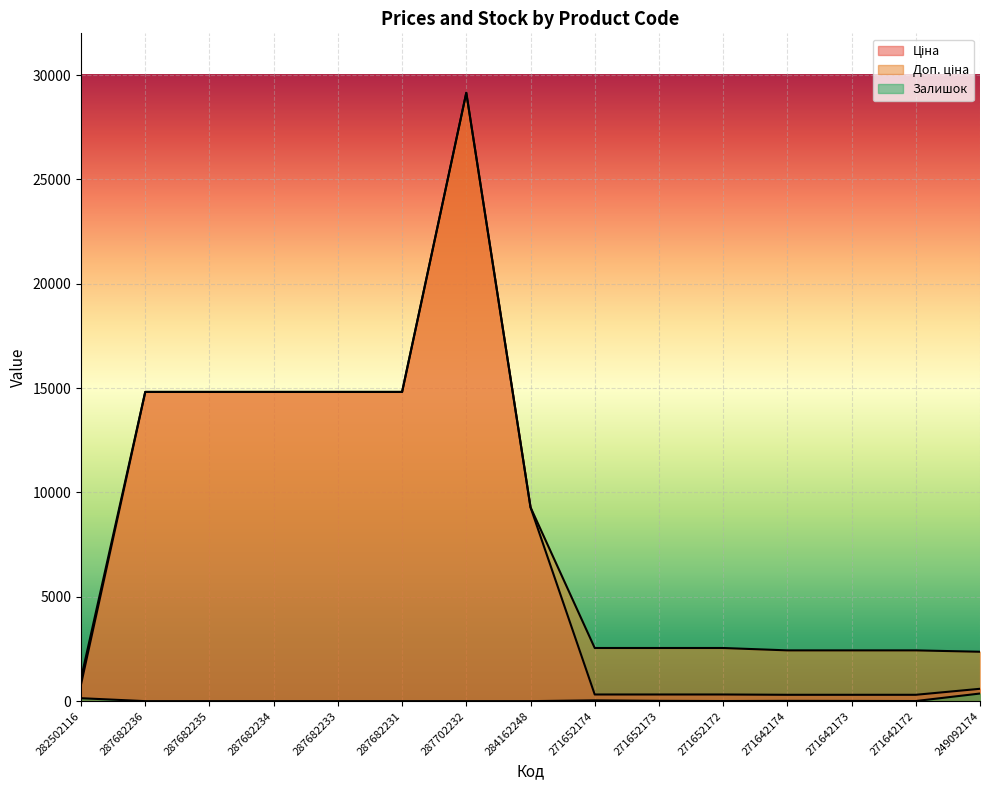

What is the difference between the highest and lowest values at 271652172?

2541.4